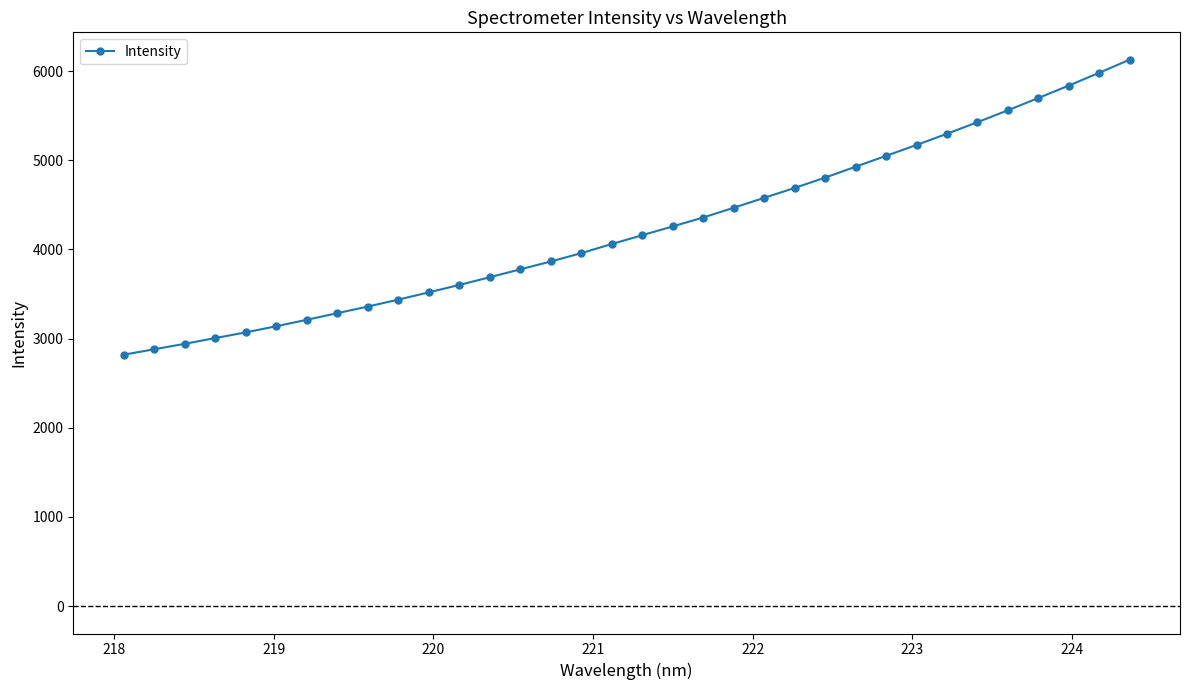

What is the minimum value shown in the chart?

2819.6